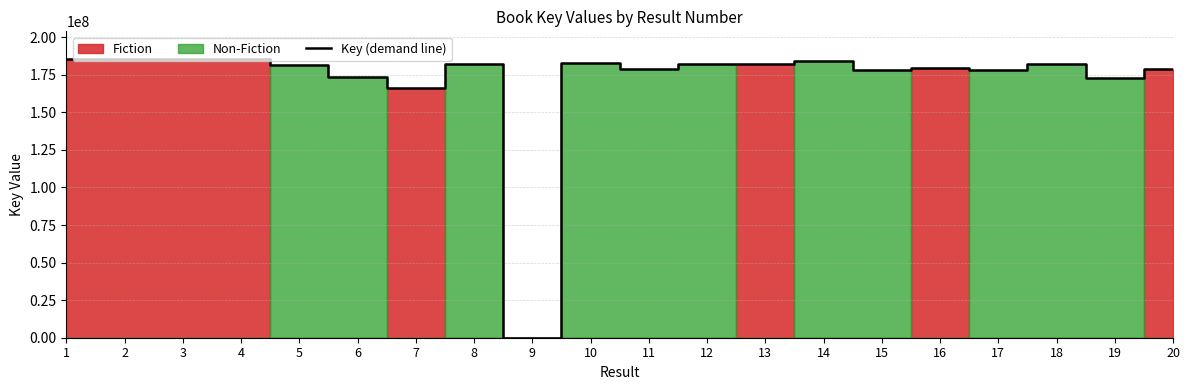

What is the greatest value displayed?

185374632